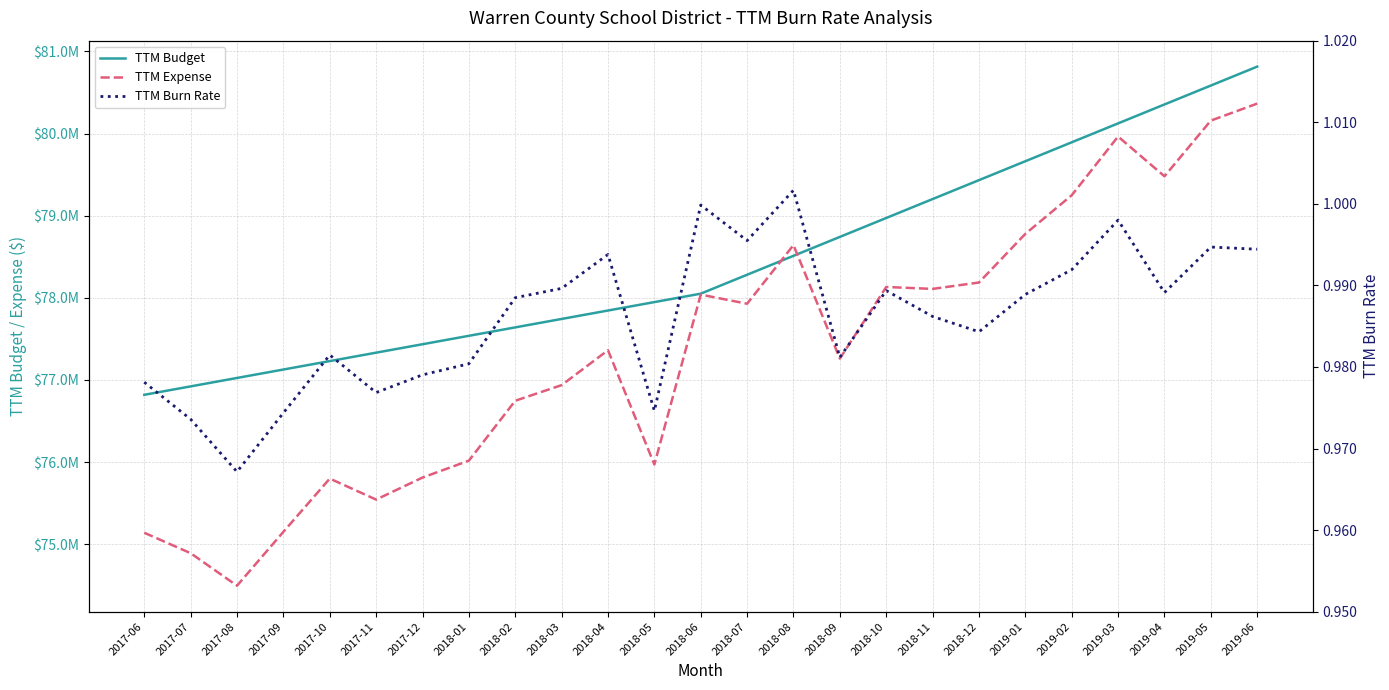

At which label does TTM Burn Rate reach its minimum?

2017-08